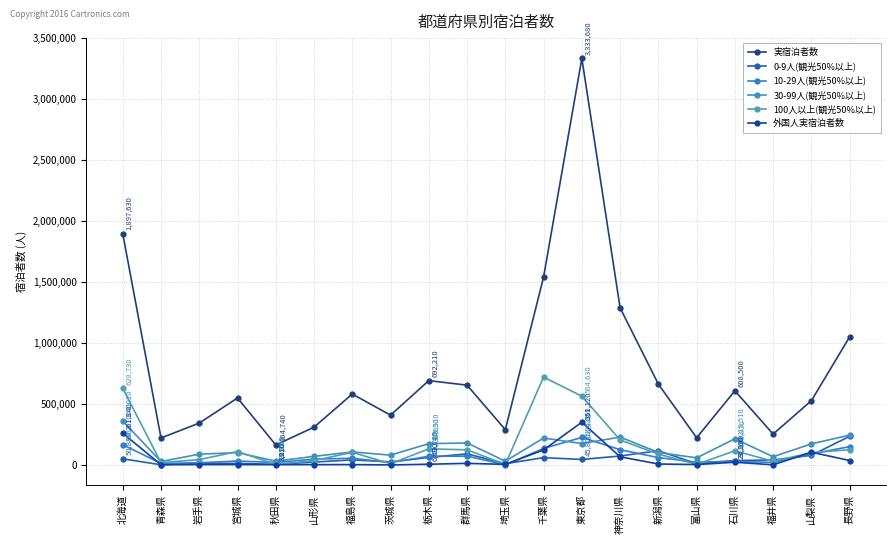

Between 富山県 and 福井県, which series saw the biggest shift?

実宿泊者数